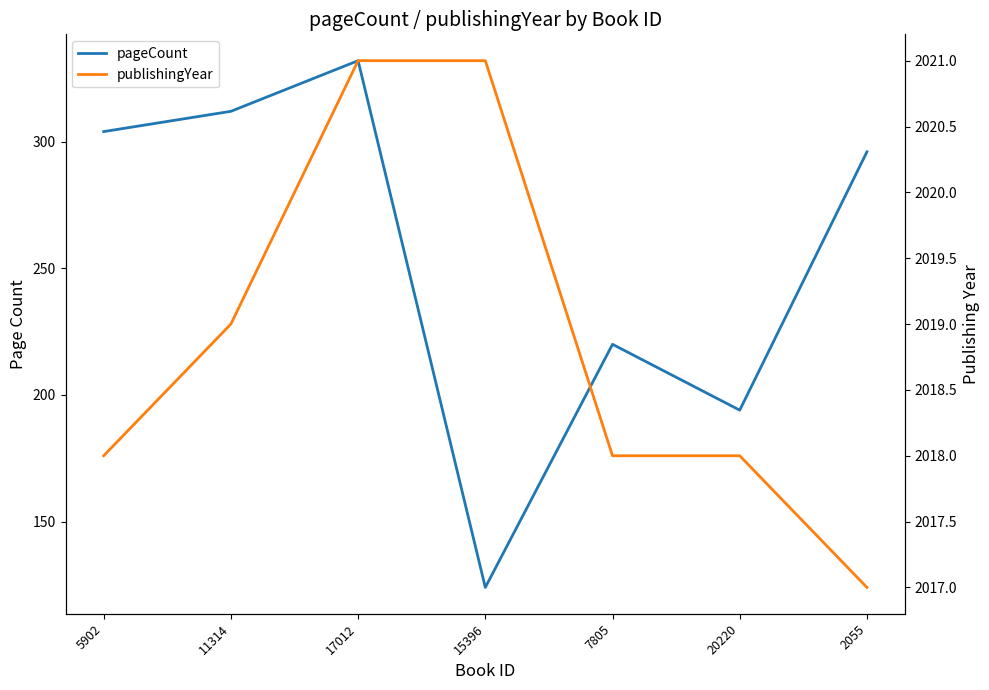

Which series has the largest total across all categories?

publishingYear